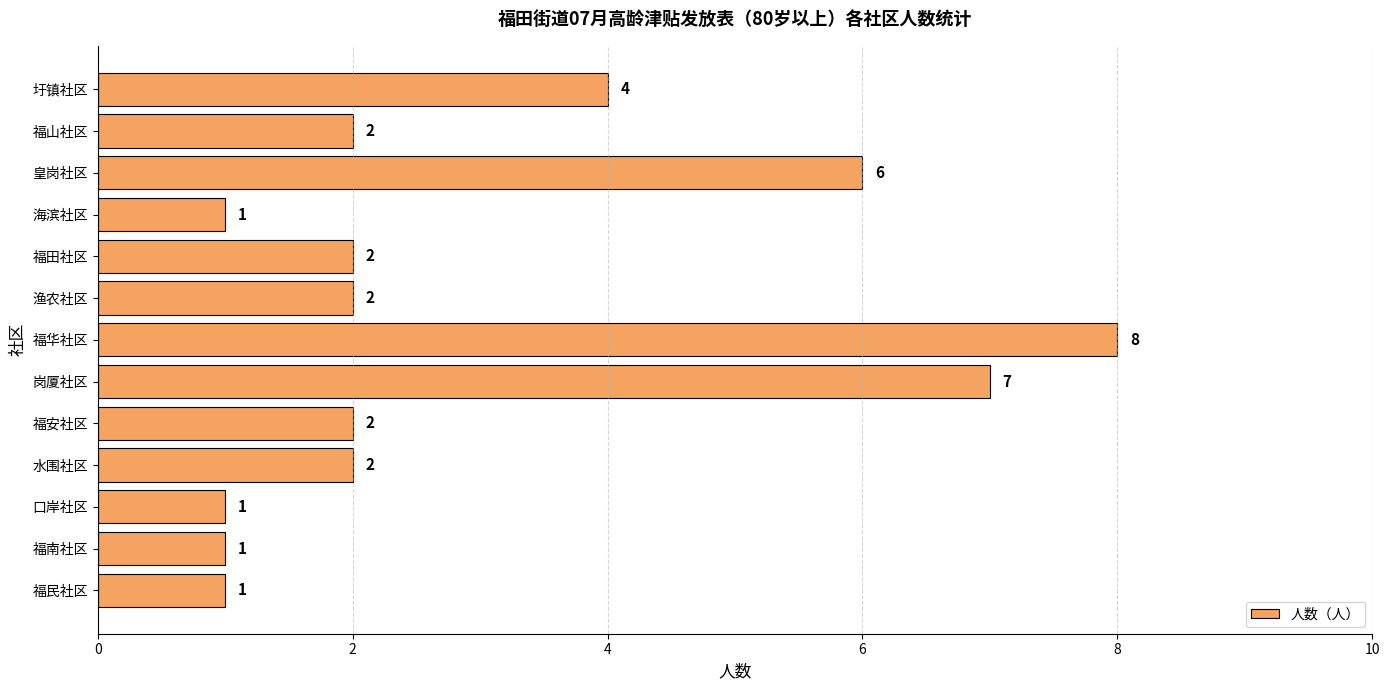

What is the change in value from 皇岗社区 to 口岸社区?

-5